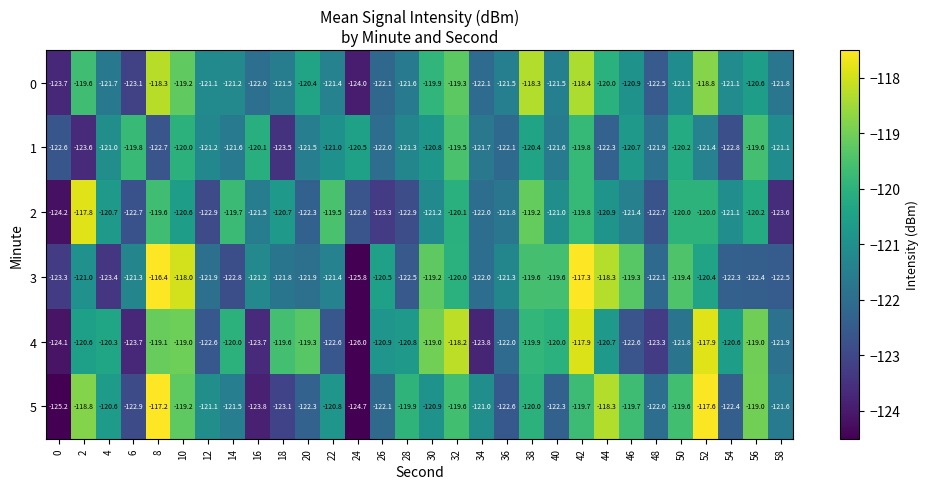

At which category does the chart reach its peak across all series?

8